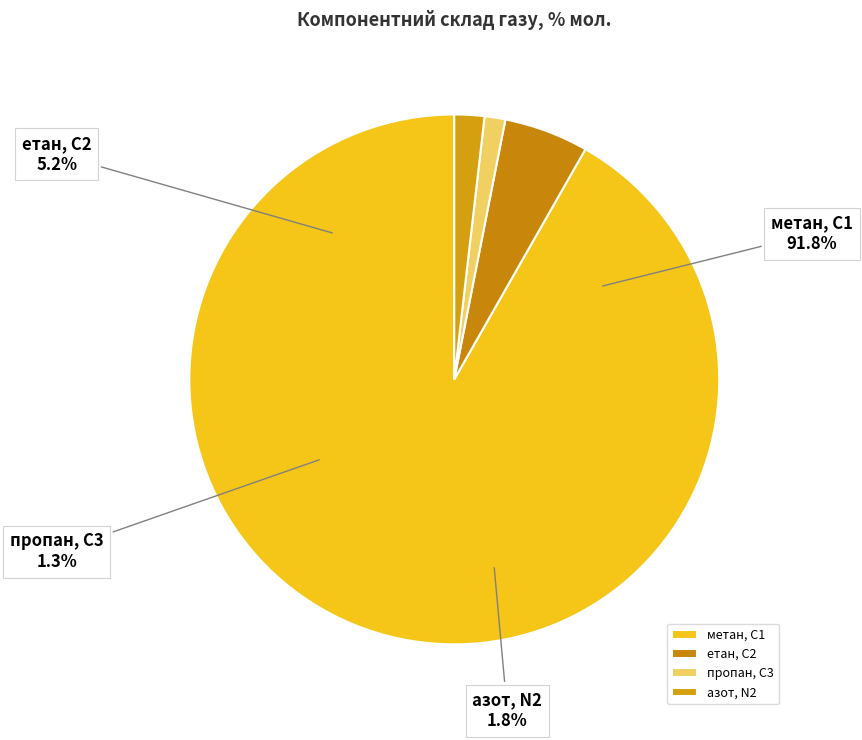

How many segments does this pie chart have?

4